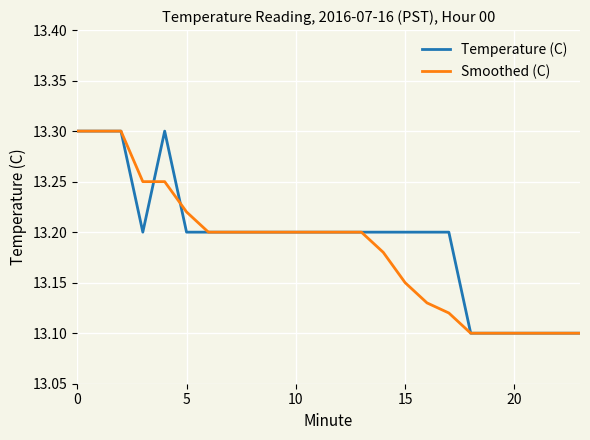

What is the greatest value displayed?

13.3